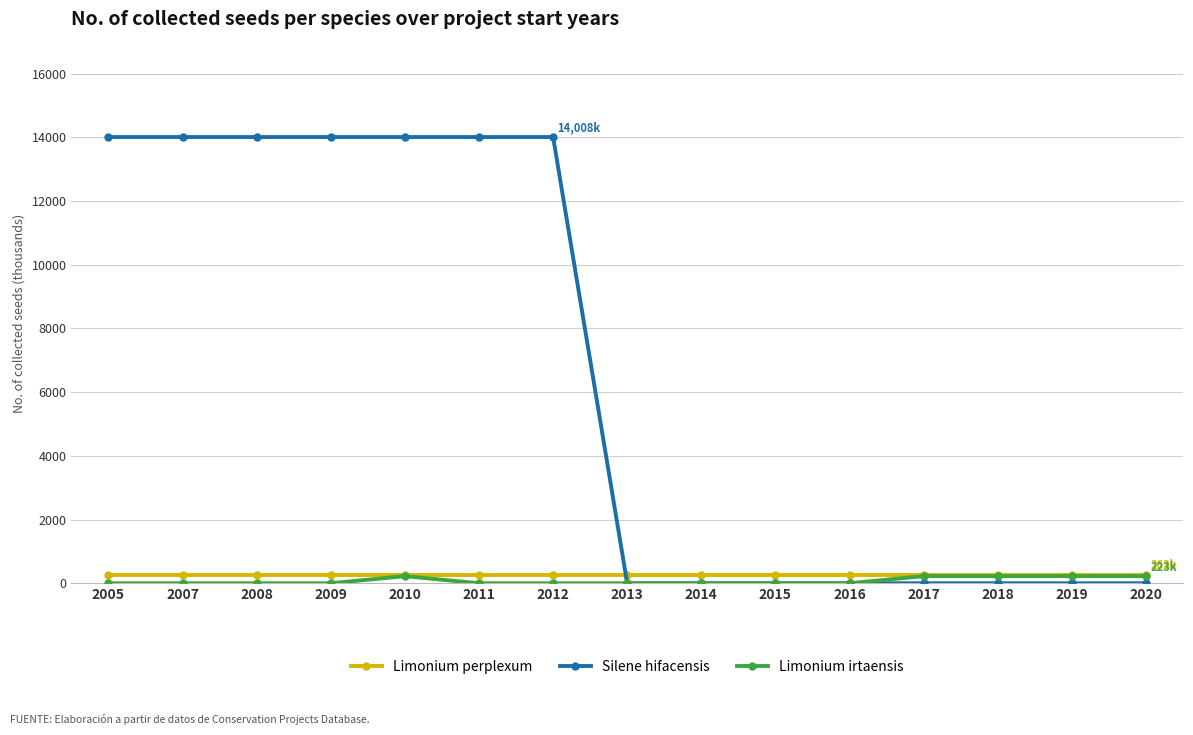

True or false: Limonium irtaensis has a value of 0.0 at 2016.

True